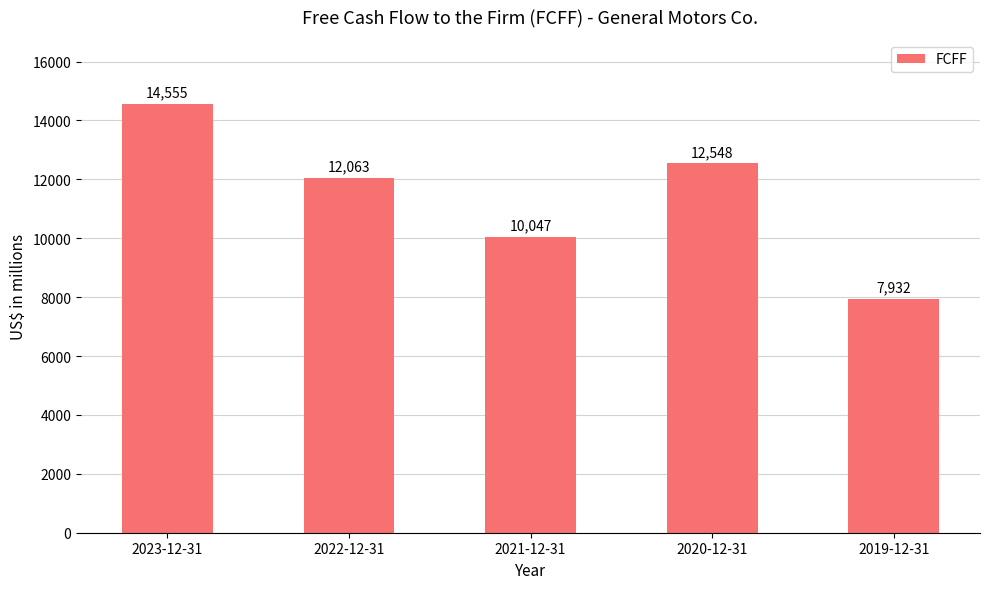

What position from the right is 2022-12-31?

4